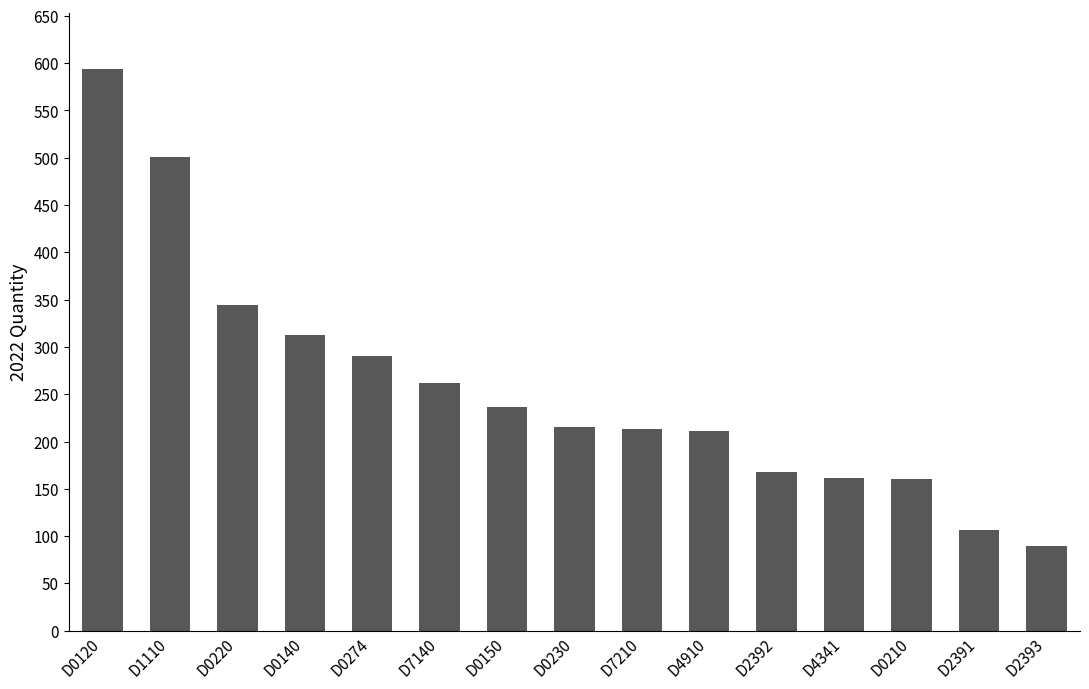

Where does the data first go above 215?

D0120